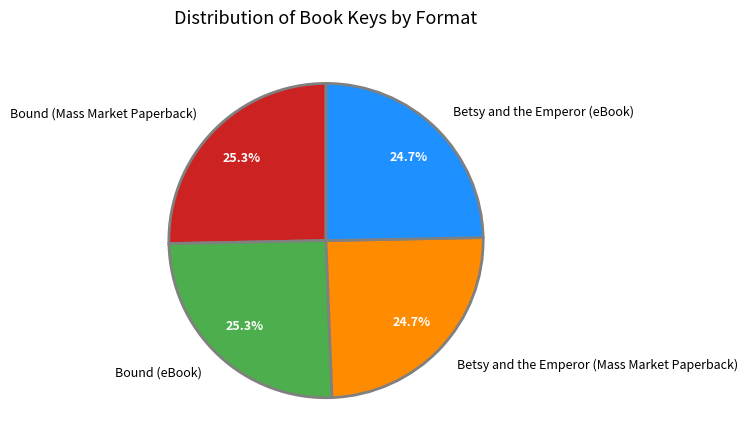

What percentage is NOT represented by Betsy and the Emperor (eBook)?

75.3%